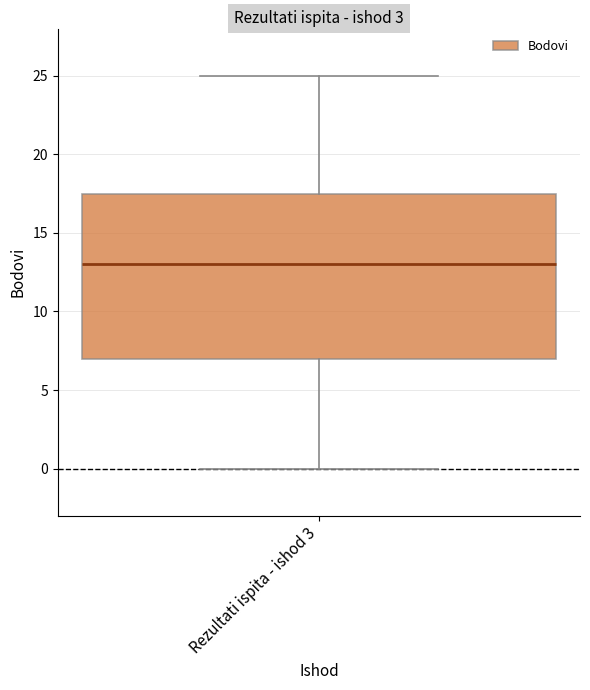

Where is the lower edge of the box for Rezultati ispita - ishod 3 on the y-axis? The values are not printed on the chart, so give them approximately, as read against the axis.

7.0